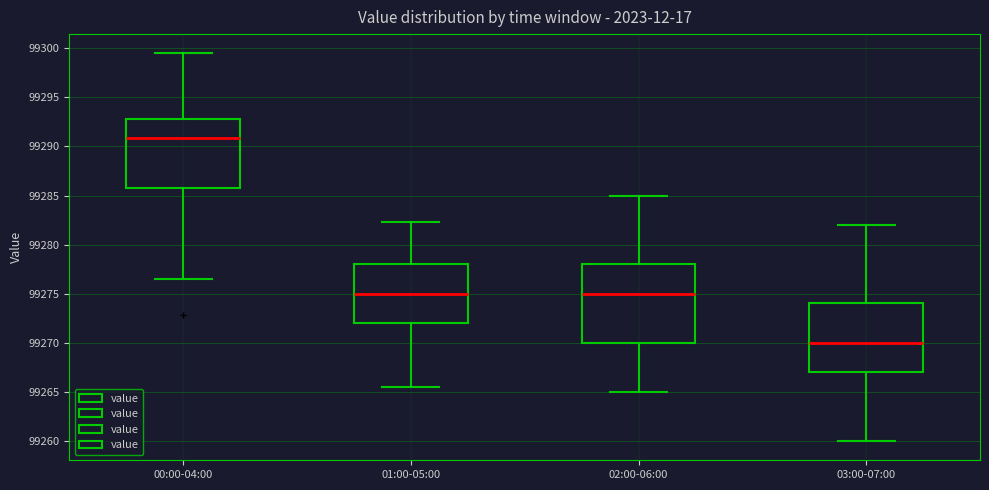

Comparing the boxes themselves (not the whiskers), which one is the tallest?

02:00-06:00